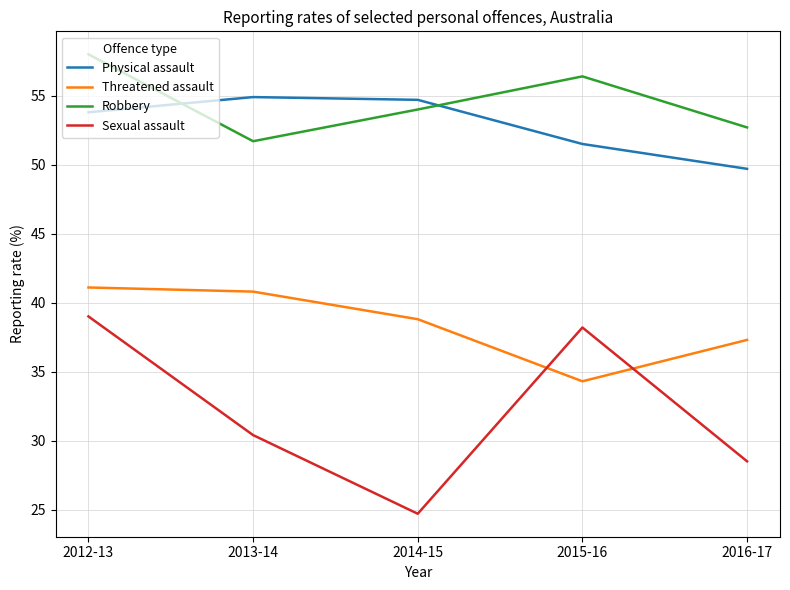

Which label corresponds to the smallest value in the chart?

2014-15